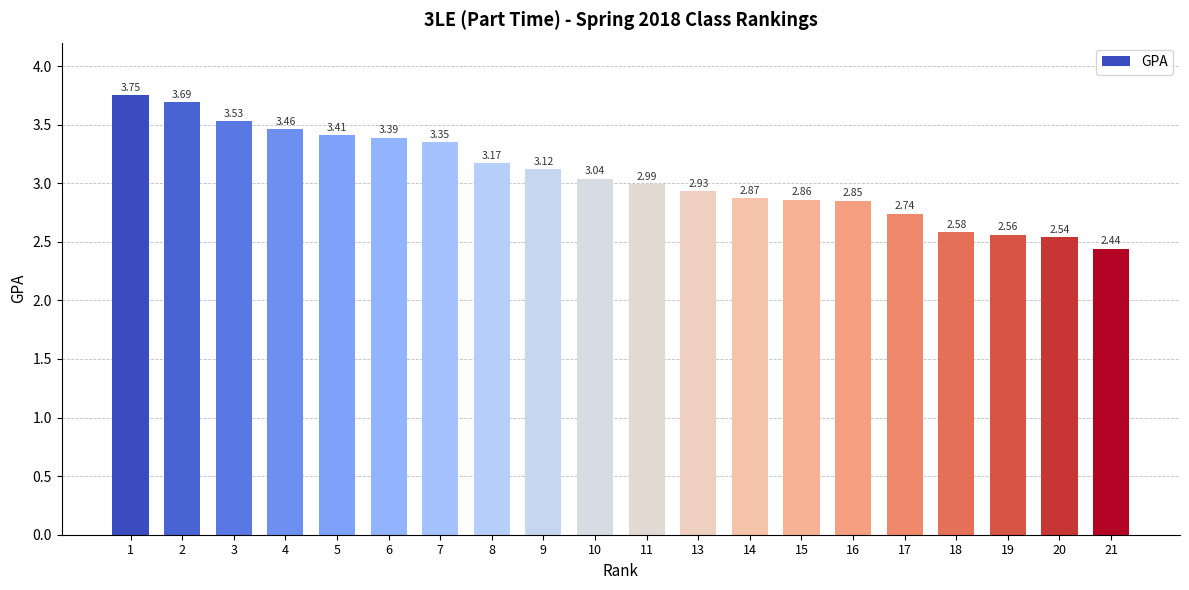

Which category has the lowest value across all series?

21